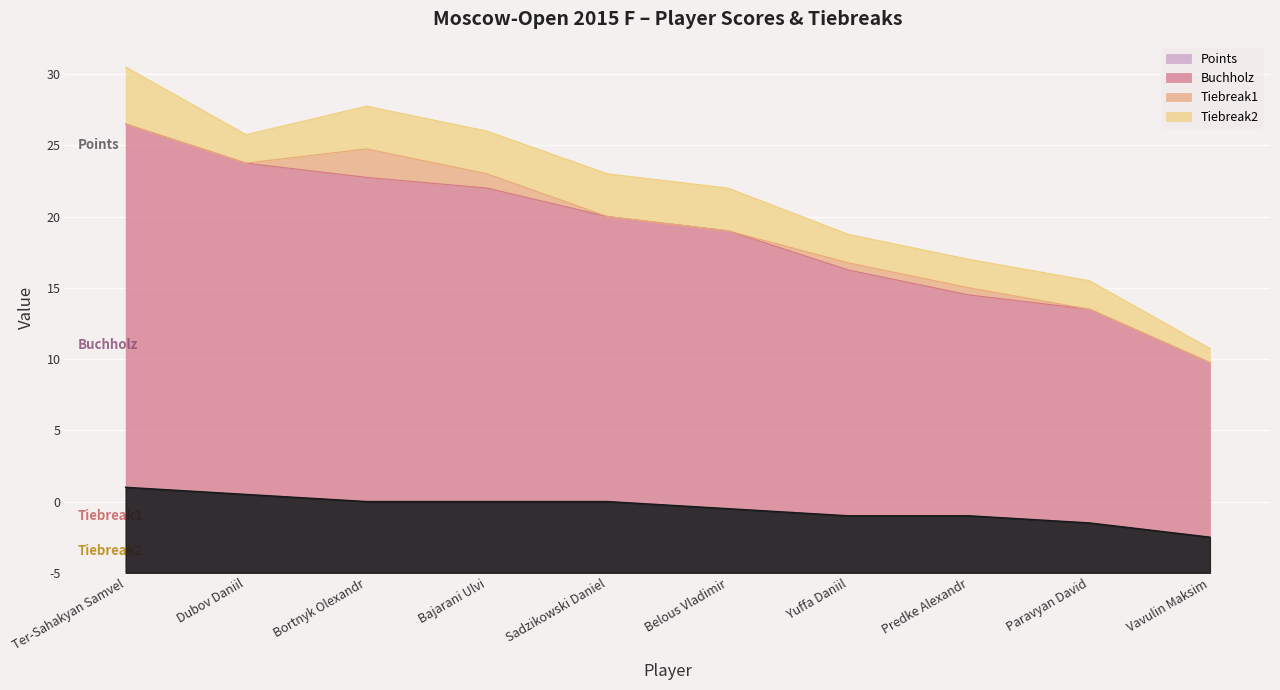

Which series has the largest total across all categories?

Buchholz